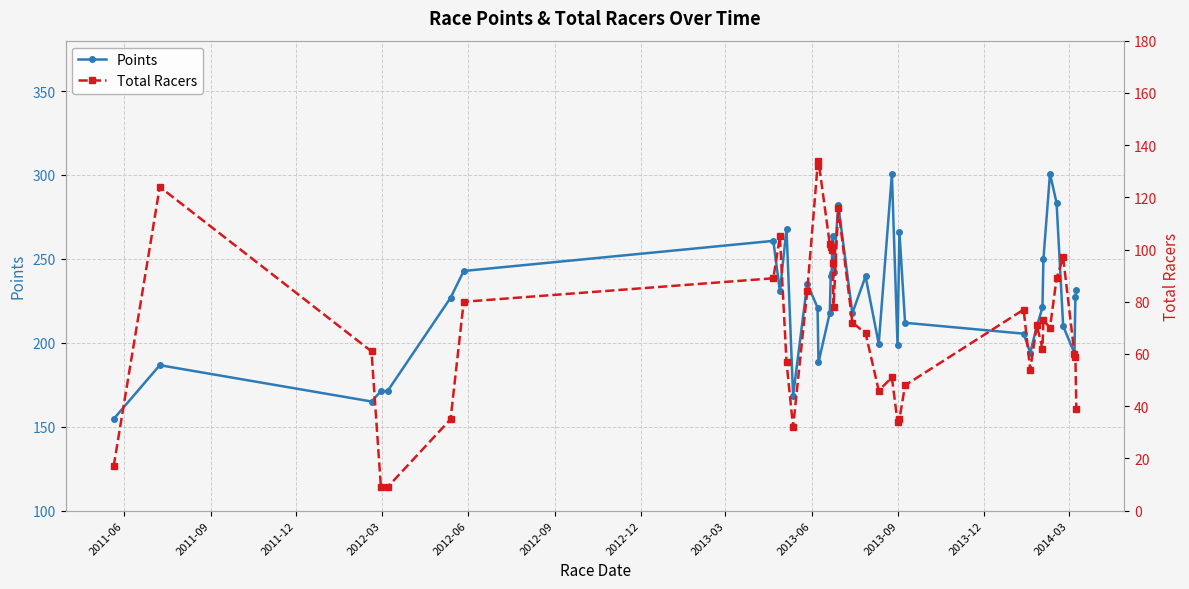

What is the value of the Points point at the 7th from the left?

242.8